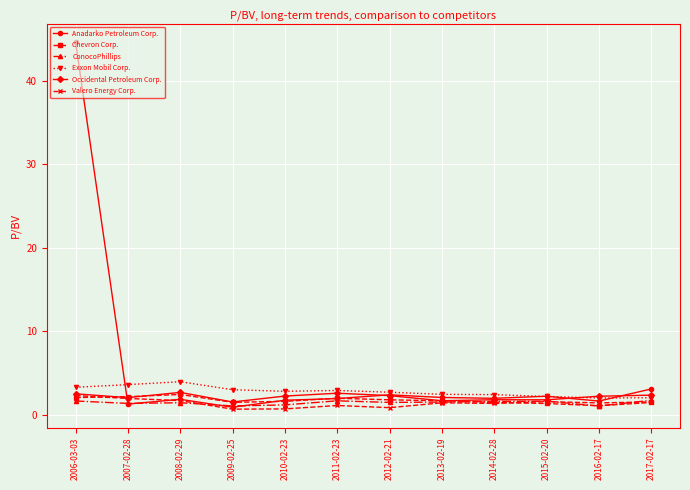

What is the label of the 11th point from the left?

2016-02-17